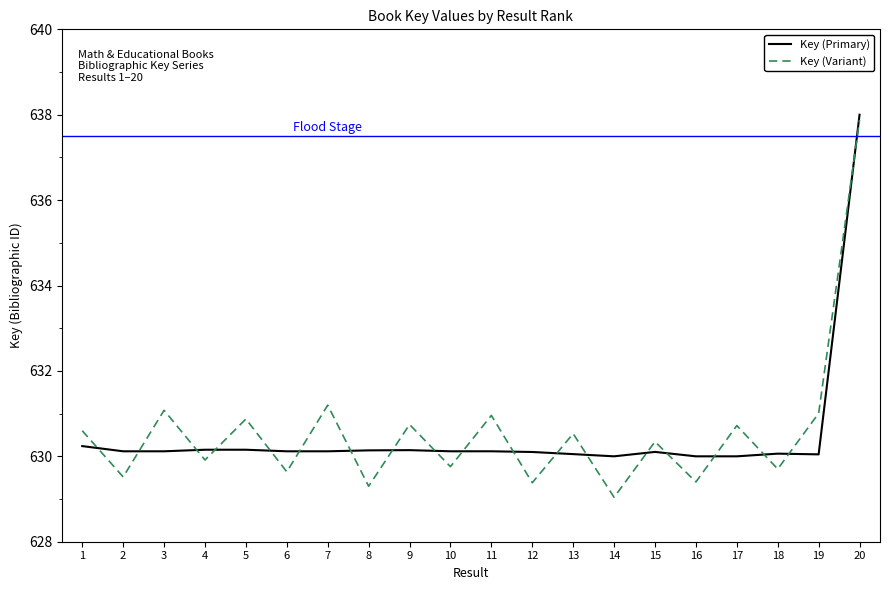

Which category has the highest value across all series?

20